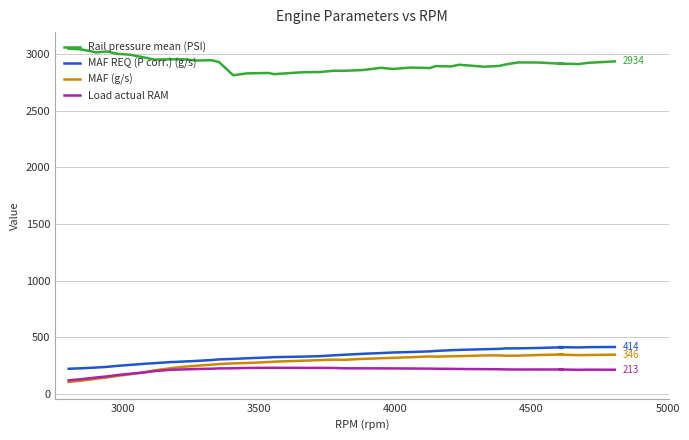

What is the difference between the maximum and second lowest values in the MAF (g/s) series?

234.1